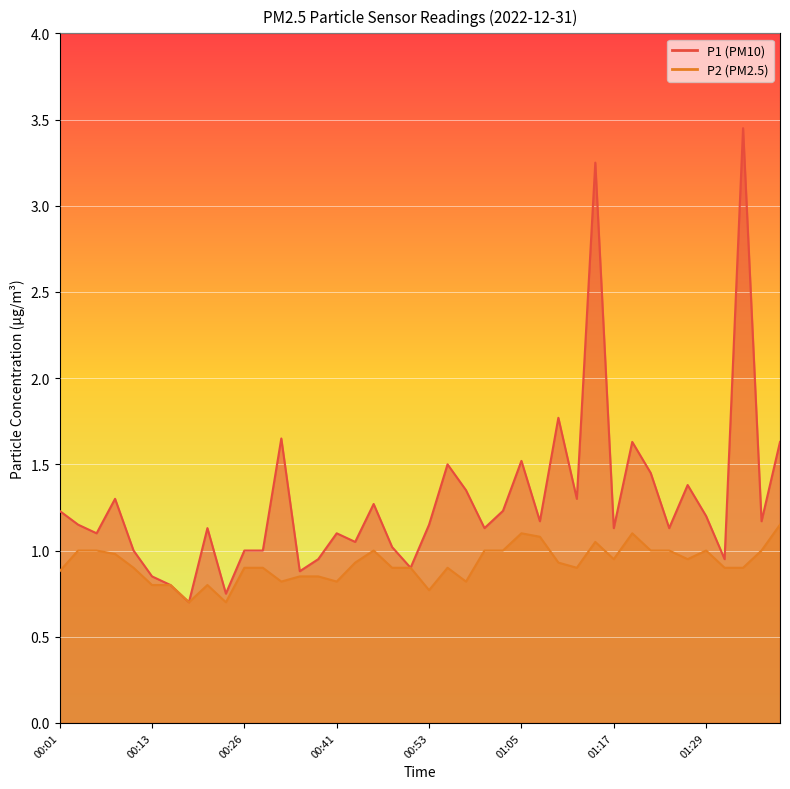

Reading left to right, list all the values displayed in this chart.

P1: 1.2	1.1	1.1	1.3	1.0	0.8	0.8	0.7	1.1	0.8	1.0	1.0	1.6	0.9	0.9	1.1	1.1	1.3	1.0	0.9	1.1	1.5	1.4	1.1	1.2	1.5	1.2	1.8	1.3	3.2	1.1	1.6	1.4	1.1	1.4	1.2	0.9	3.5	1.2	1.6
P2: 0.9	1.0	1.0	1.0	0.9	0.8	0.8	0.7	0.8	0.7	0.9	0.9	0.8	0.8	0.8	0.8	0.9	1.0	0.9	0.9	0.8	0.9	0.8	1.0	1.0	1.1	1.1	0.9	0.9	1.1	0.9	1.1	1.0	1.0	0.9	1.0	0.9	0.9	1.0	1.1